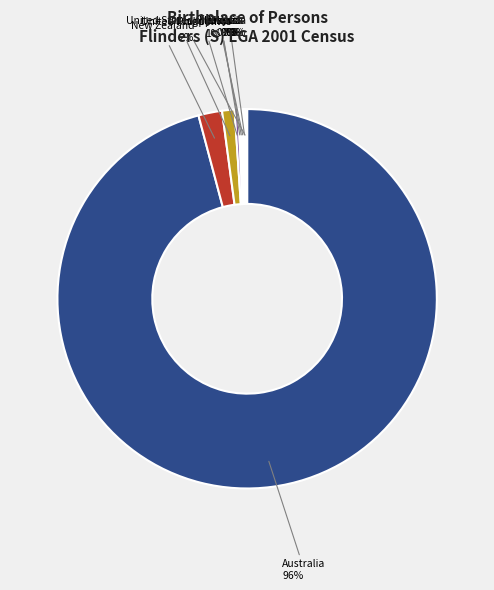

Is there any slice that represents more than half of the pie?

Yes